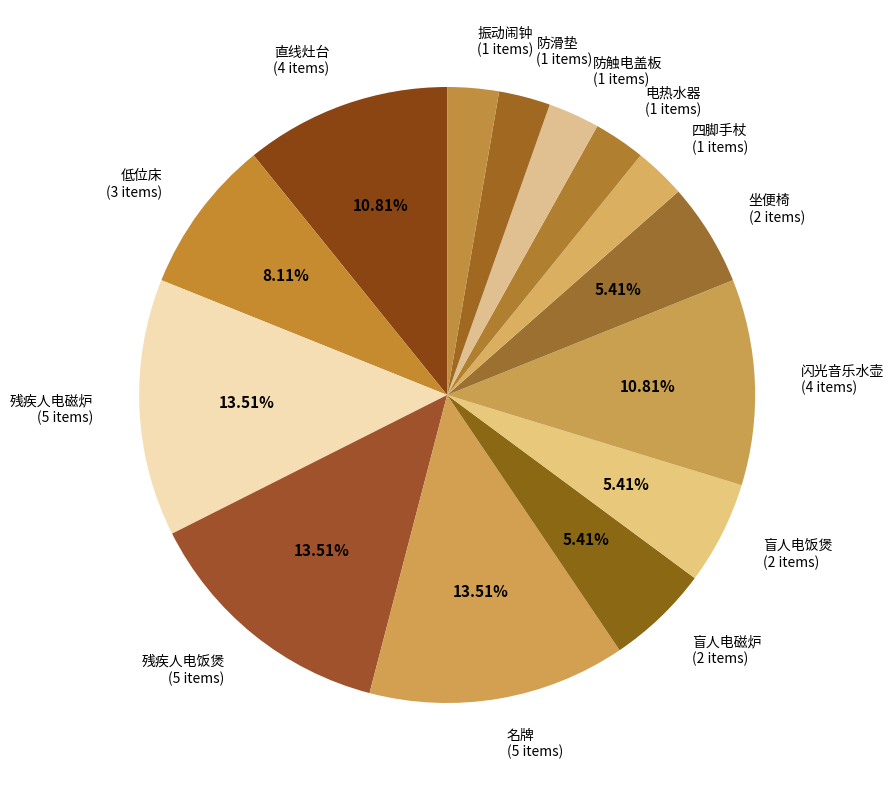

Combined, do 盲人电磁炉 (2 items) and 盲人电饭煲 (2 items) account for over 50%?

No